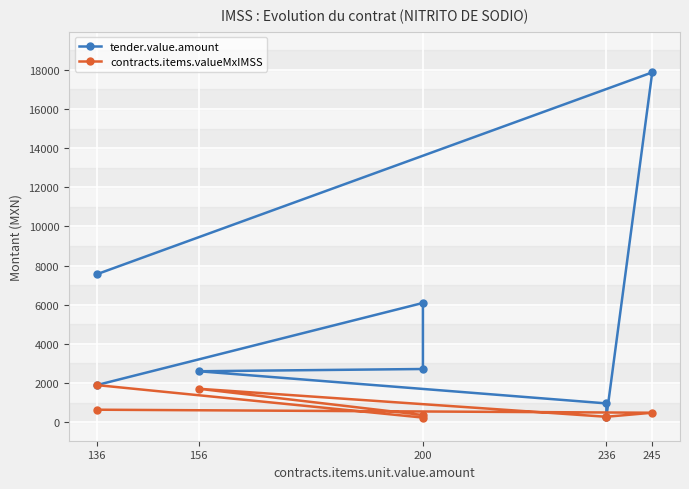

Reading left to right, transcribe all the data shown in this chart.

tender.value.amount: 7555.5	17869.8	250.6	957.0	2599.6	2714.4	6090.0	1893.1
contracts.items.valueMxIMSS: 634.8	480.2	273.8	273.8	1705.2	361.9	232.0	1893.1